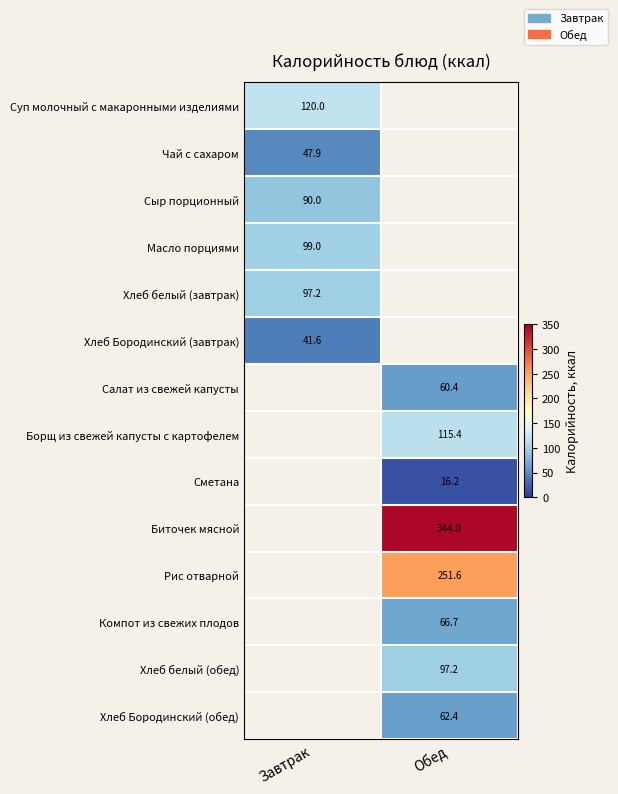

Is it true that Хлеб Бородинский (обед) equals 62.4 at Обед?

True